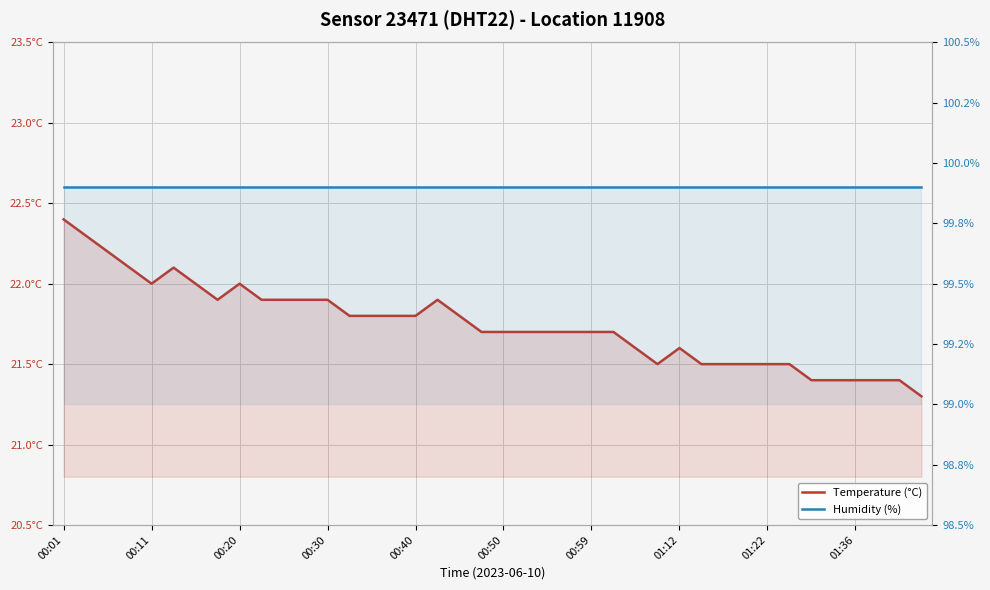

What are all the series names shown in the legend?

Temperature (°C), Humidity (%)